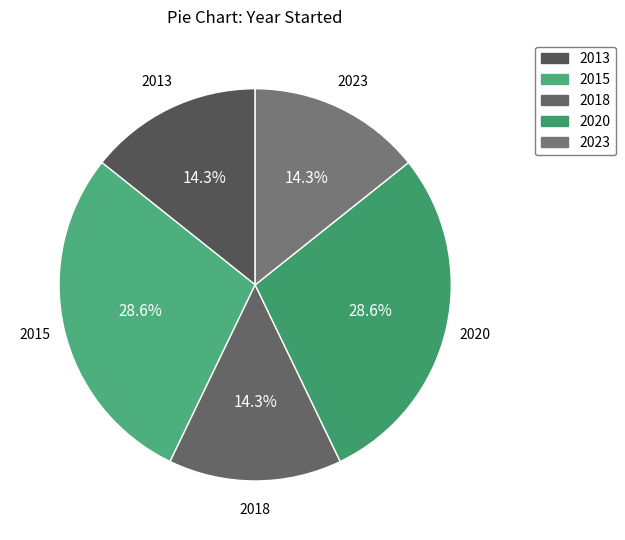

Count the number of slices in the pie.

5